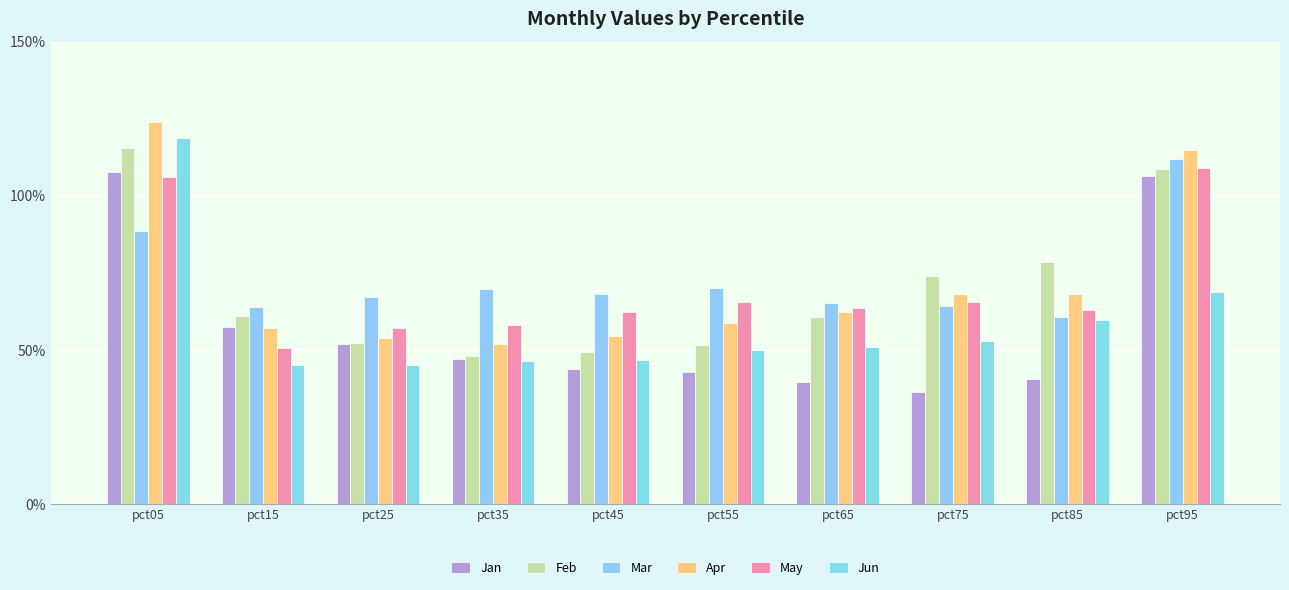

What is the total value across all series at pct65?

3.4